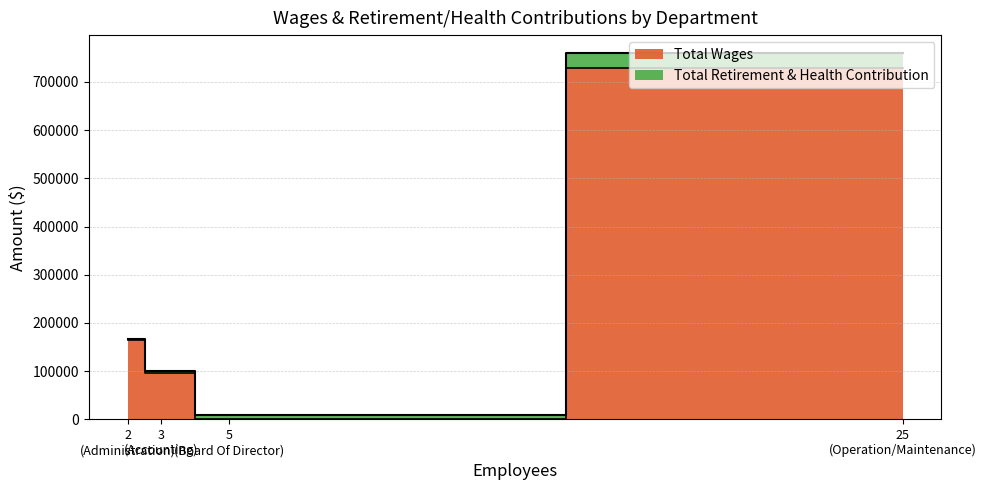

Reading left to right, what are all the values shown in this chart?

Total Wages: Operation/Maintenance=728327	Administration=164943	Accounting=96398	Board Of Director=0
Total Retirement & Health Contribution: Operation/Maintenance=30657	Administration=2296	Accounting=3338	Board Of Director=8963